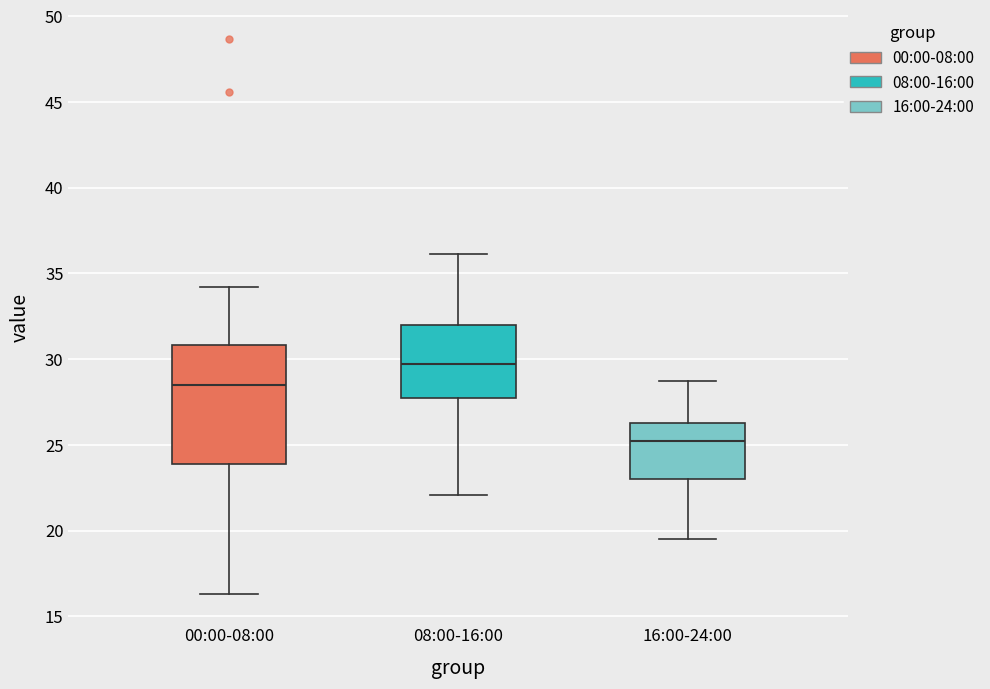

Which box is the tallest, from its lower edge to its upper edge?

00:00-08:00